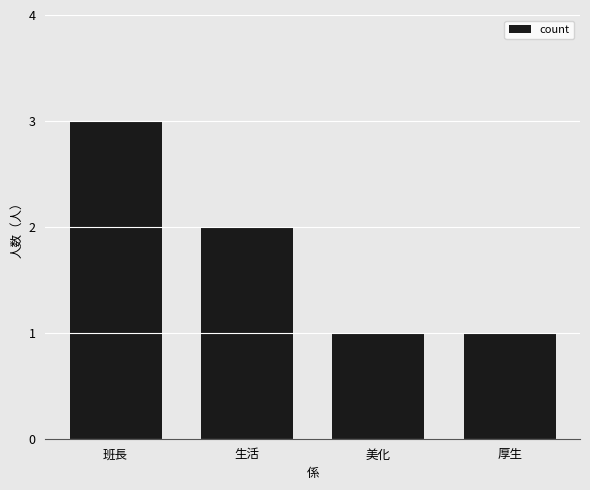

Are the bars grouped side by side (vs. stacked)?

No